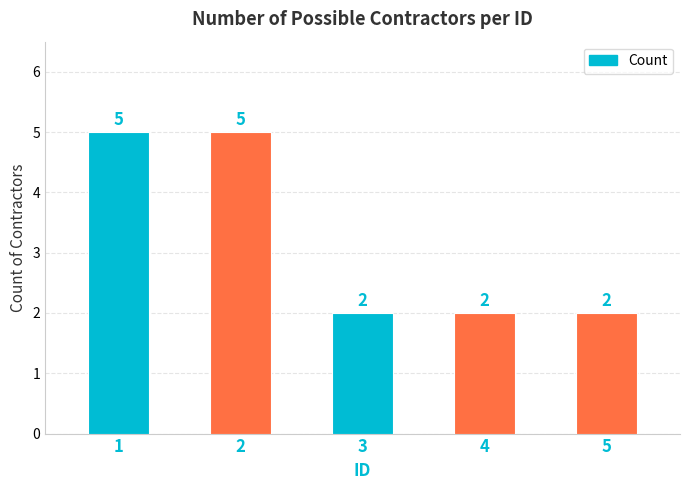

True or false: the data shows 2 at 4.

True